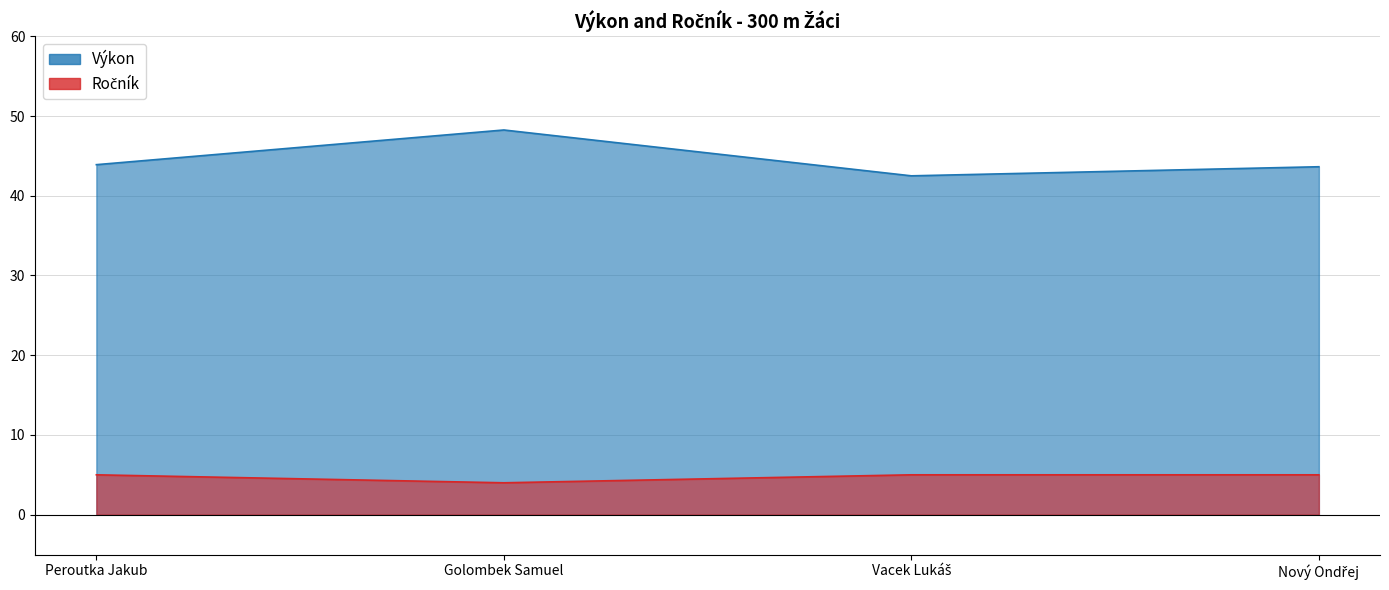

Reading right to left, extract all data points from this chart.

Výkon: 43.6	42.5	48.2	43.9
Ročník: 5.0	5.0	4.0	5.0